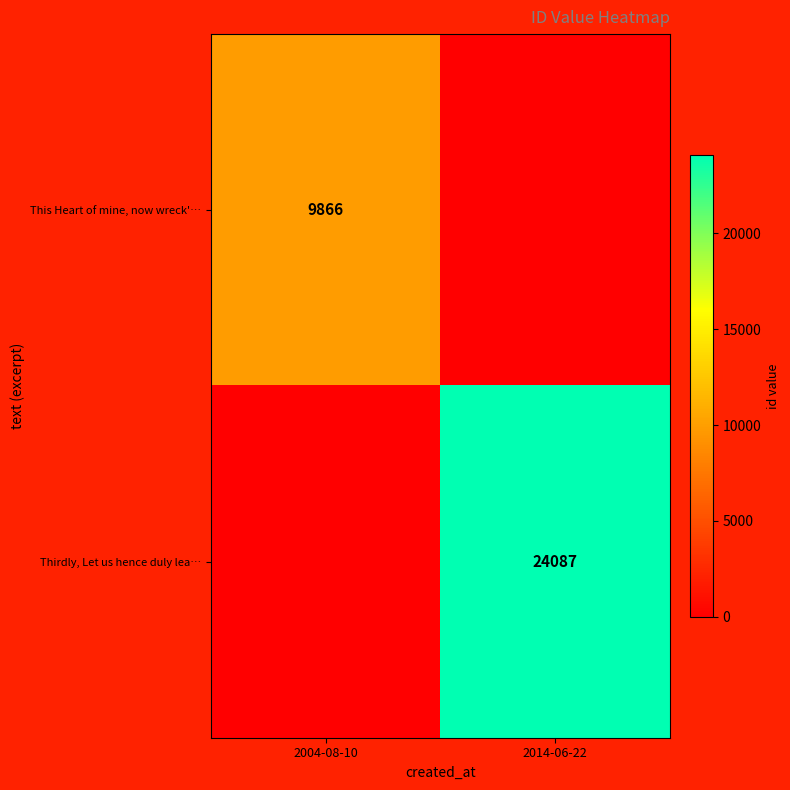

Count the number of data series in this chart.

2